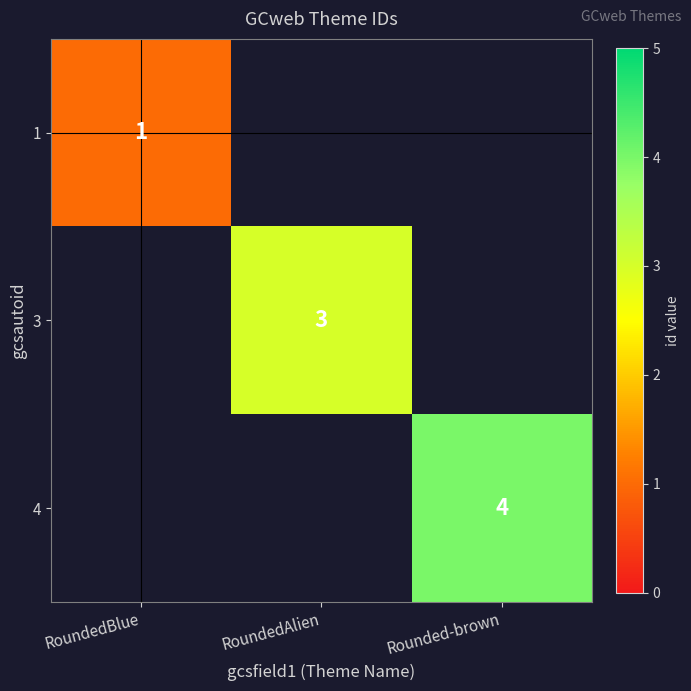

What is the greatest value displayed?

4.0